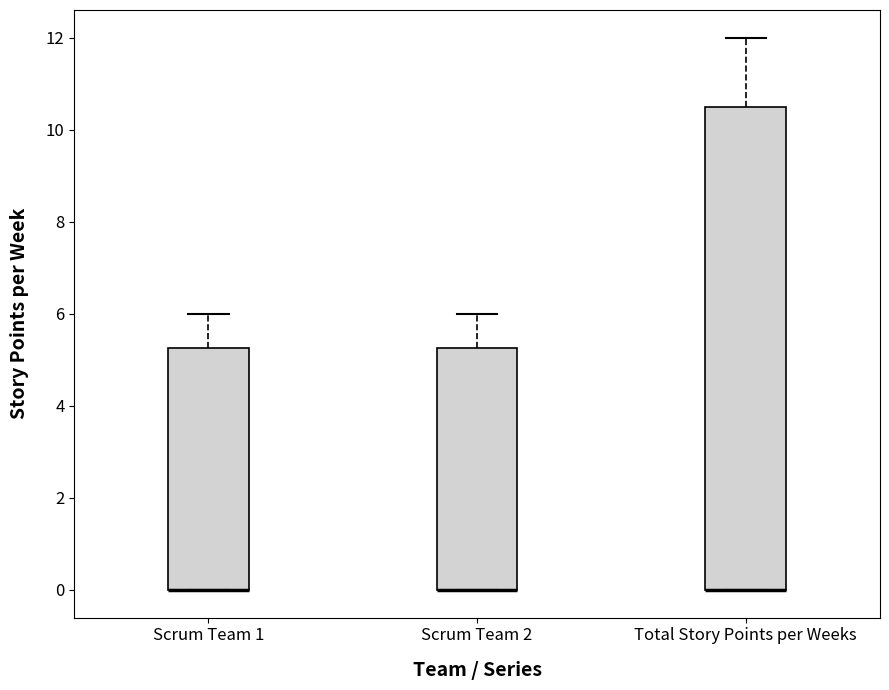

Which box is the tallest, from its lower edge to its upper edge?

Total Story Points per Weeks